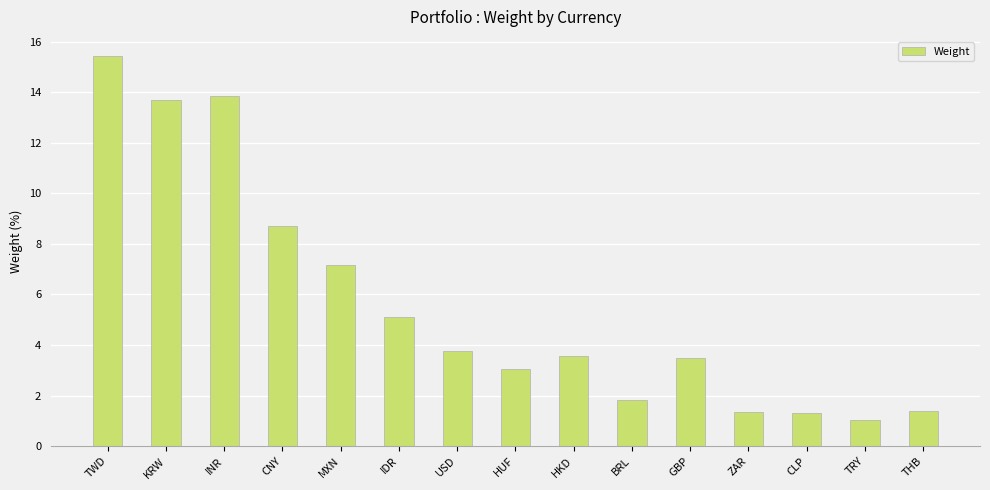

What value does the data have at GBP?

3.5